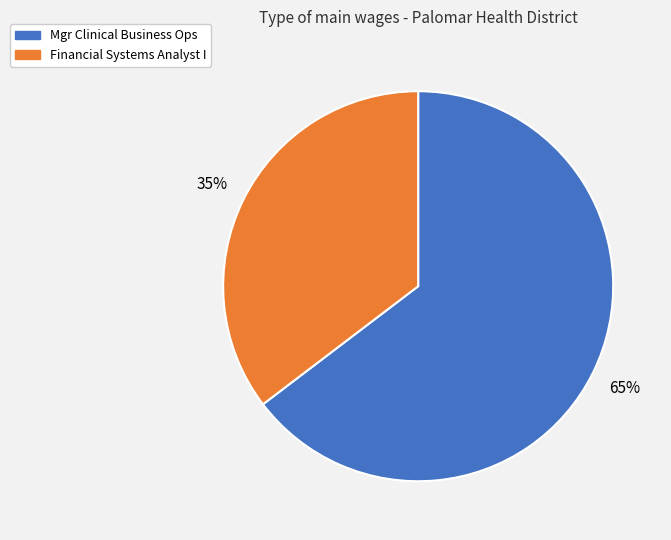

To the nearest percent, what is the combined percentage of Mgr Clinical Business Ops and Financial Systems Analyst I?

100%